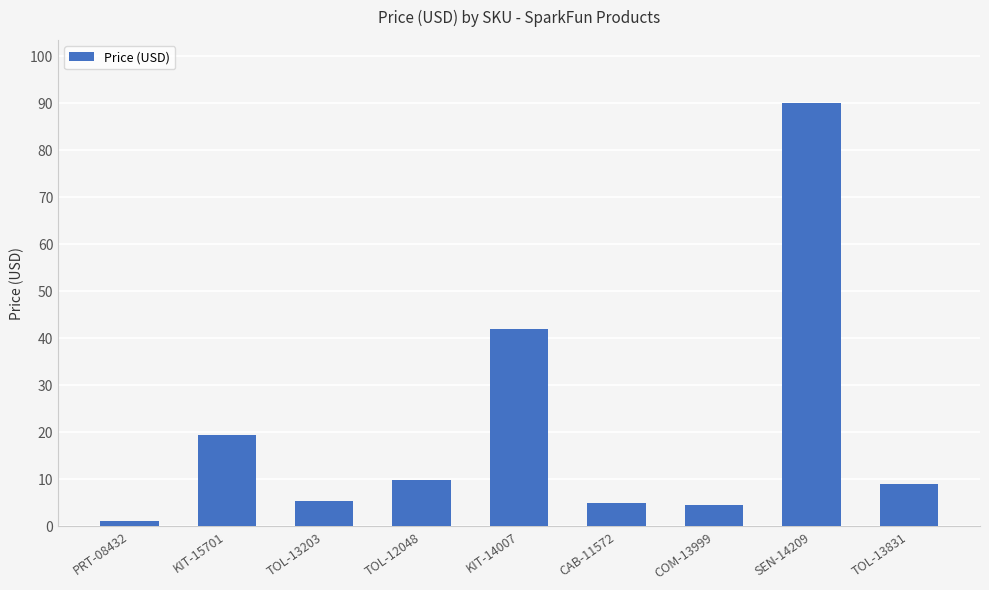

At which category does the chart reach its minimum across all series?

PRT-08432